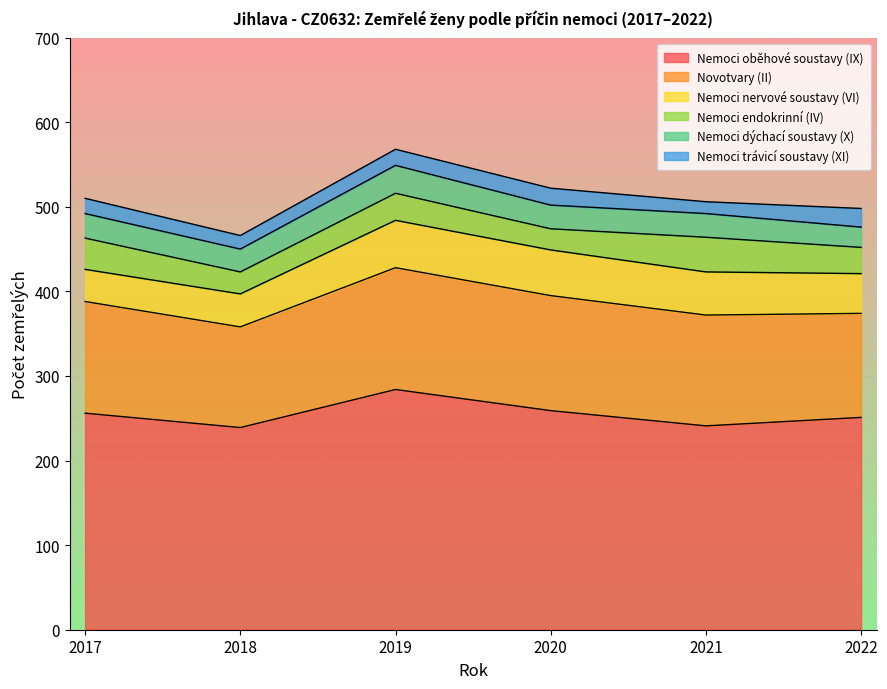

Count the number of categories in the chart.

6